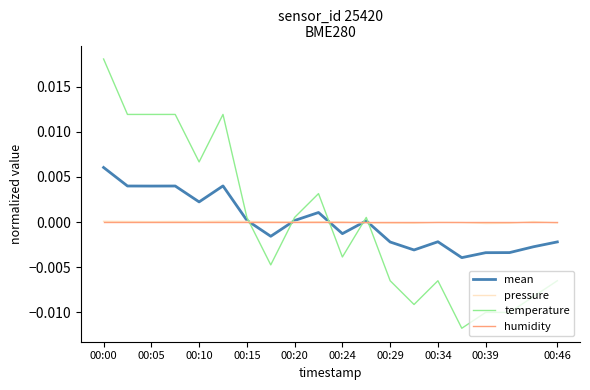

True or false: pressure has more than 1 interior local peaks.

True